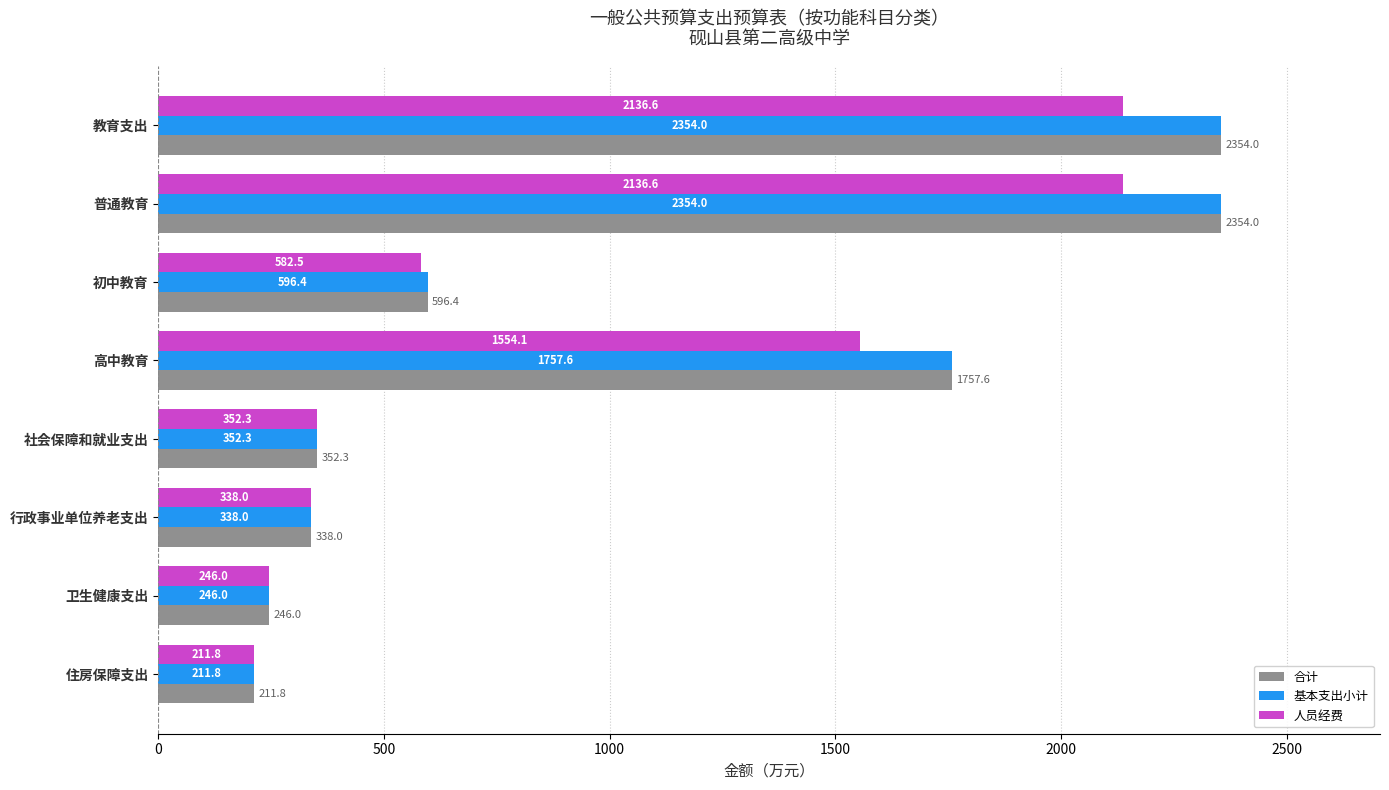

What is the maximum value shown in the chart?

2354.0